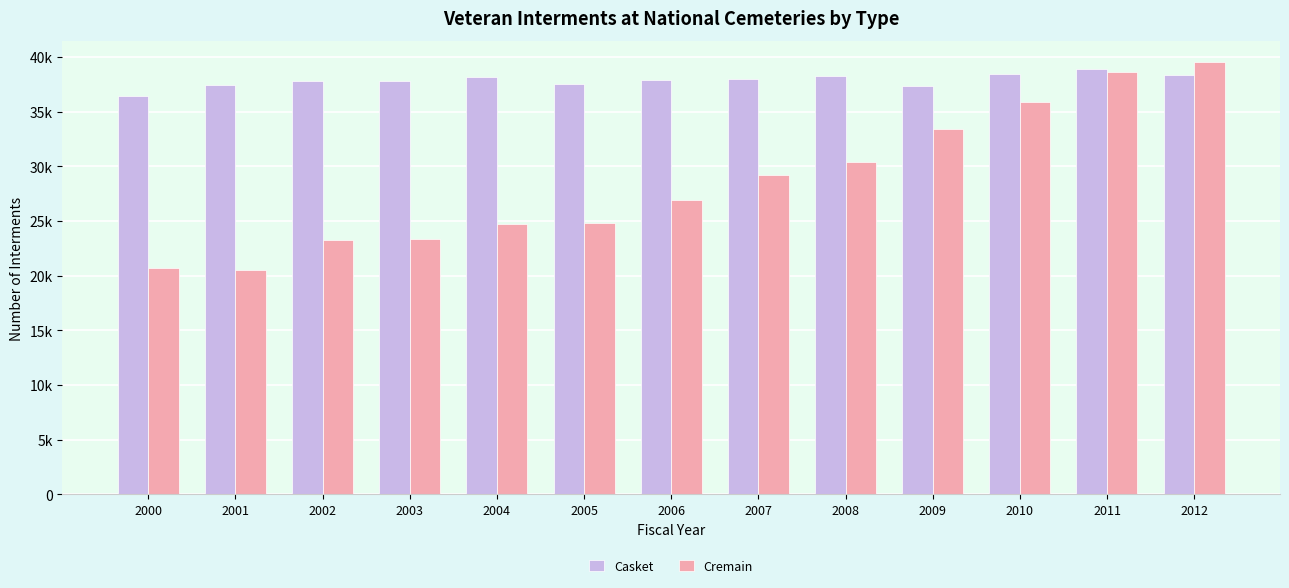

Are the bars horizontal?

No